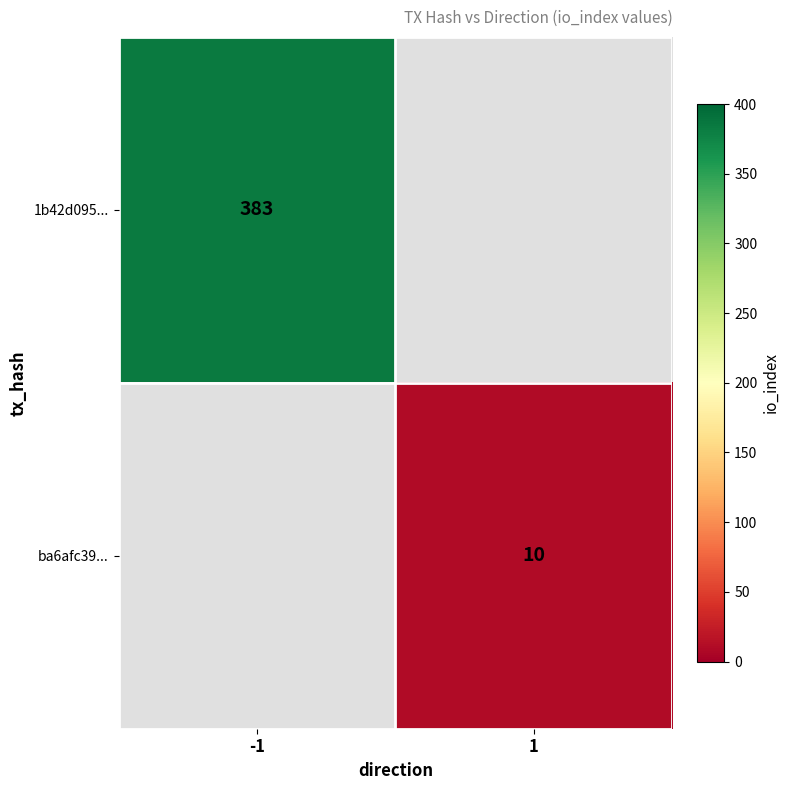

At which category does the chart reach its minimum across all series?

1